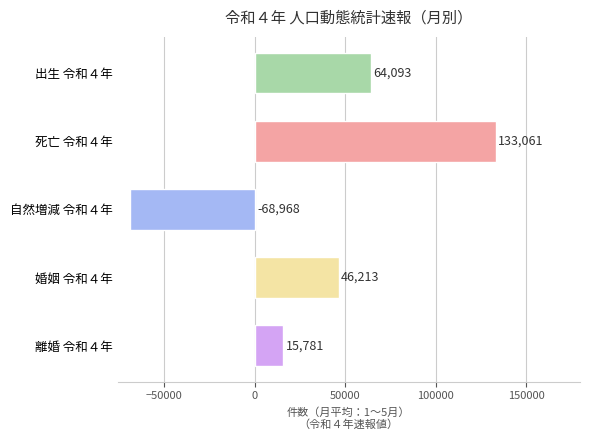

Which label corresponds to the largest value in the chart?

死亡 令和４年